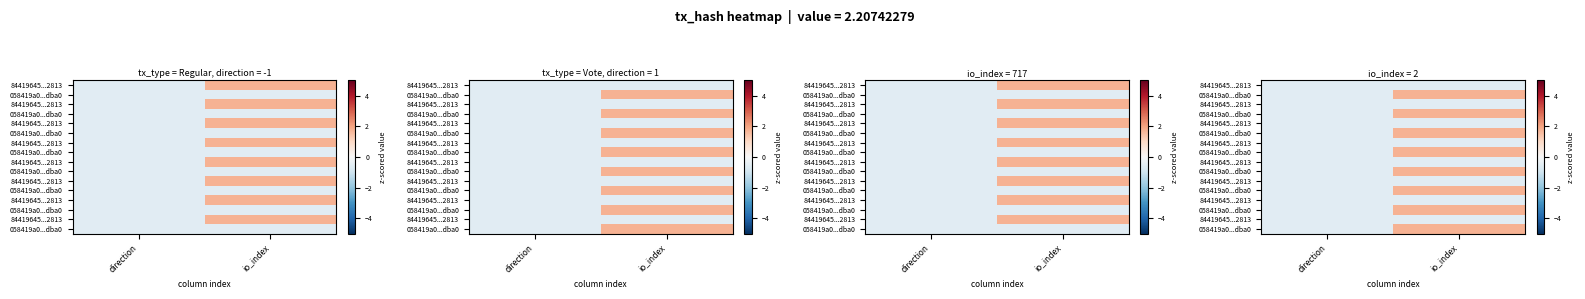

What is the minimum value shown in the chart?

-0.6